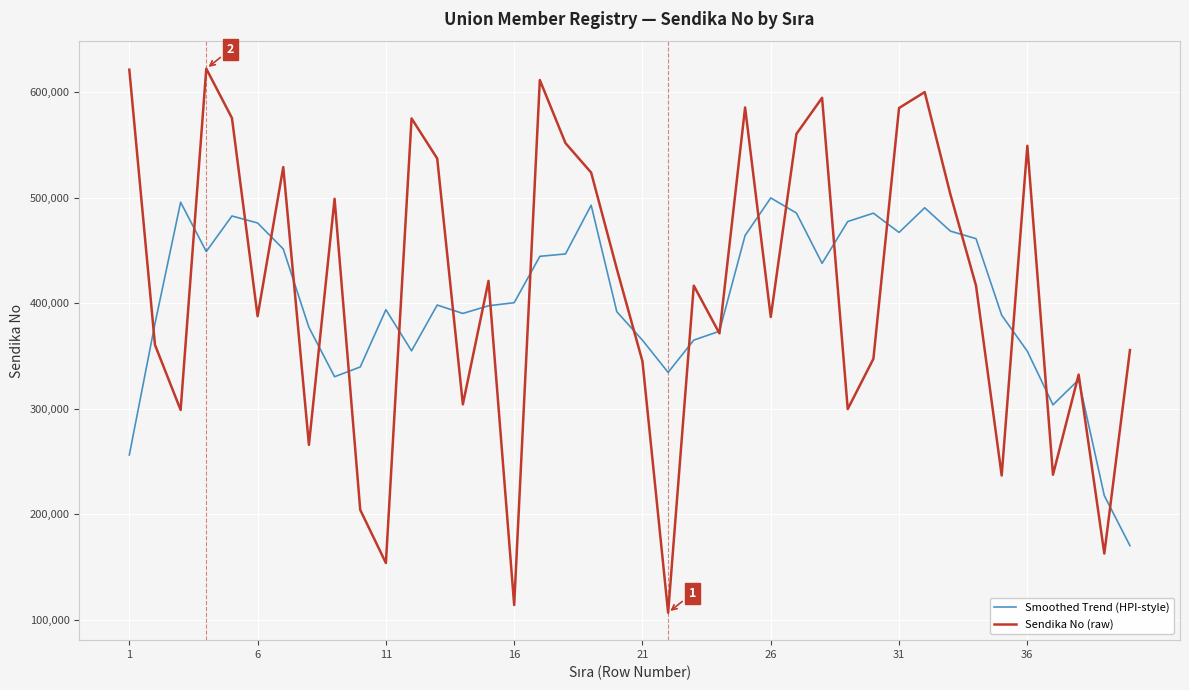

Which series has the widest spread of values?

Sendika No (raw)